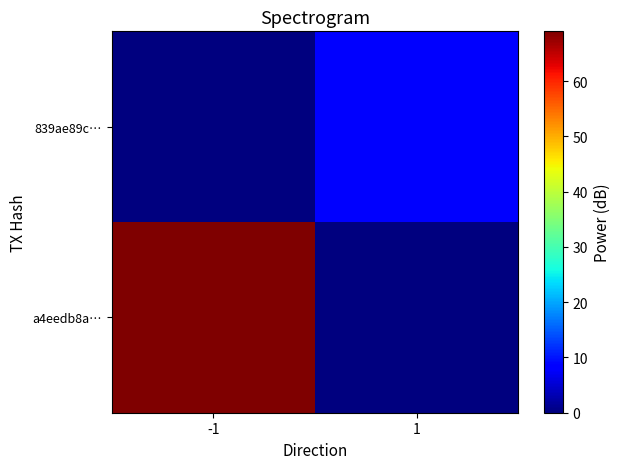

Reading left to right, list all the values displayed in this chart.

a4eedb8a…: -1=69	1=0
839ae89c…: -1=0	1=8